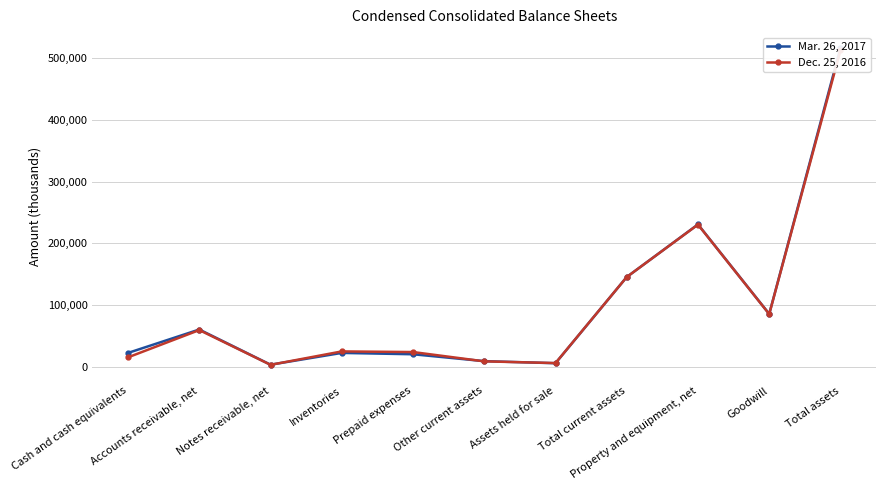

At which category is the sum across all series the highest?

Total assets